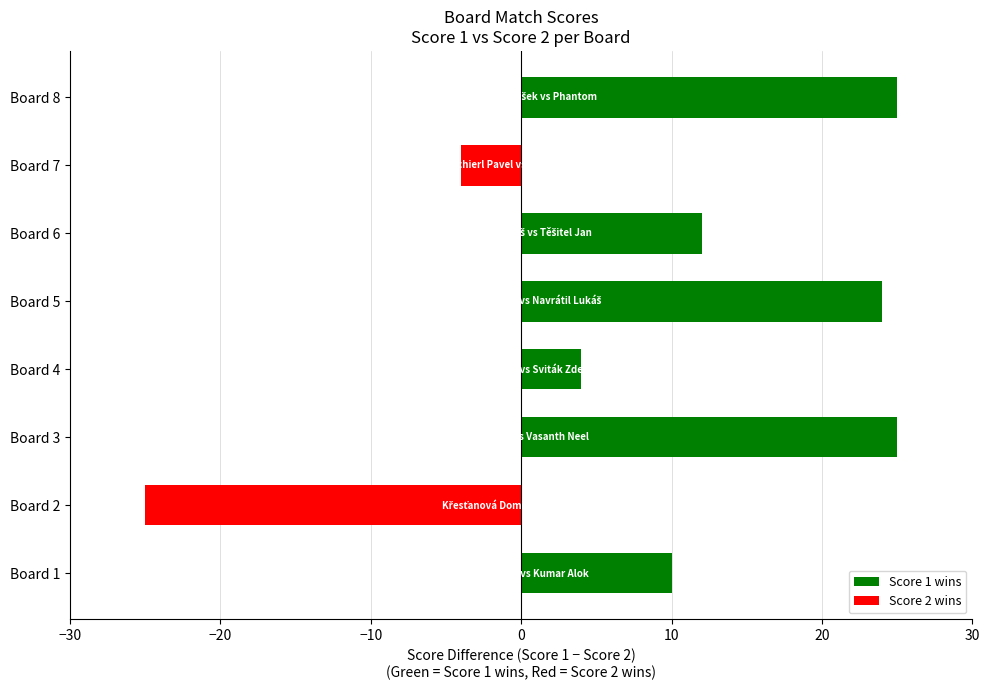

Does the chart contain stacked bars?

No